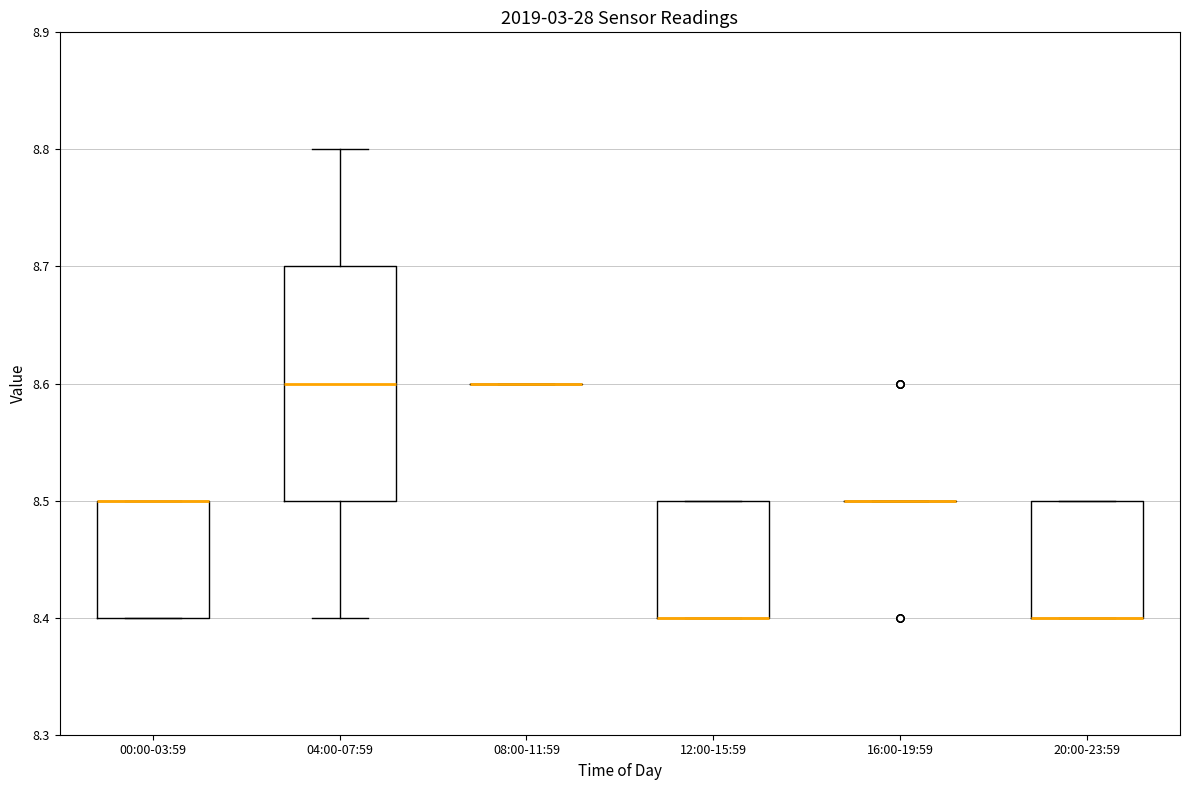

Reading left to right, transcribe this box plot: for each box, give where its median line is, the range the box spans, and where its two whiskers end, as read against the y-axis. The values are not printed on the chart, so give them approximately, as read against the axis.

00:00-03:59: median 8.5 (drawn on the box's upper edge), box 8.4 to 8.5, whiskers 8.4 to 8.5
04:00-07:59: median 8.6, box 8.5 to 8.7, whiskers 8.4 to 8.8
08:00-11:59: box collapsed to a line at 8.6, whiskers 8.6 to 8.6
12:00-15:59: median 8.4 (drawn on the box's lower edge), box 8.4 to 8.5, whiskers 8.4 to 8.5
16:00-19:59: box collapsed to a line at 8.5, whiskers 8.5 to 8.5
20:00-23:59: median 8.4 (drawn on the box's lower edge), box 8.4 to 8.5, whiskers 8.4 to 8.5